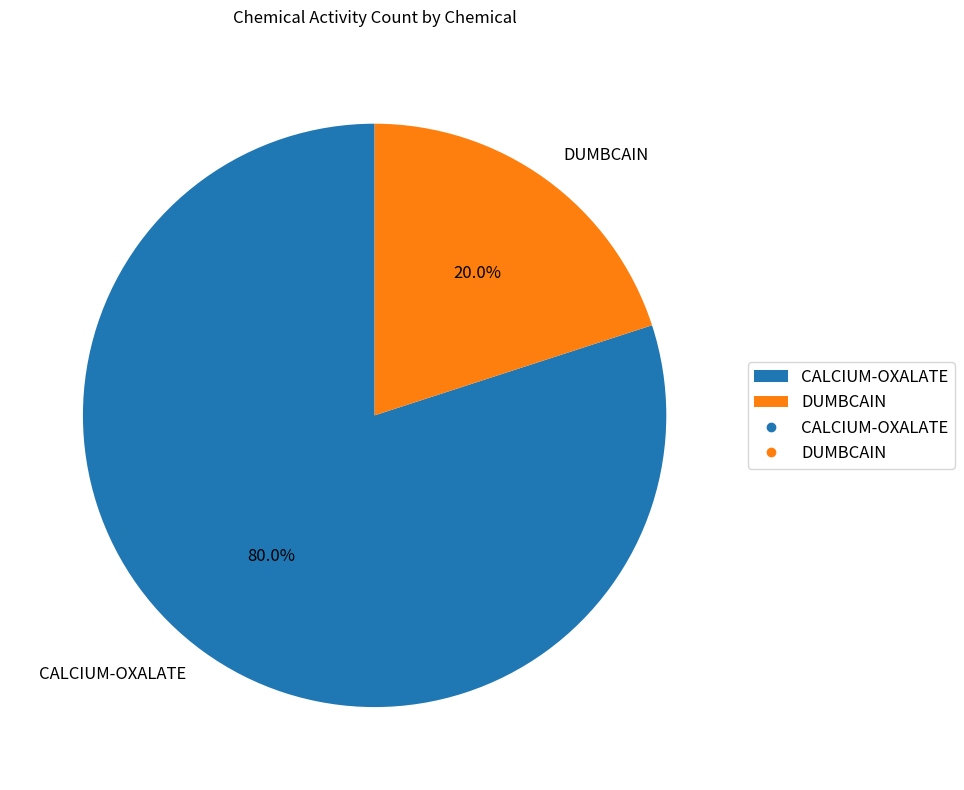

True or false: CALCIUM-OXALATE accounts for 87% of the total.

False